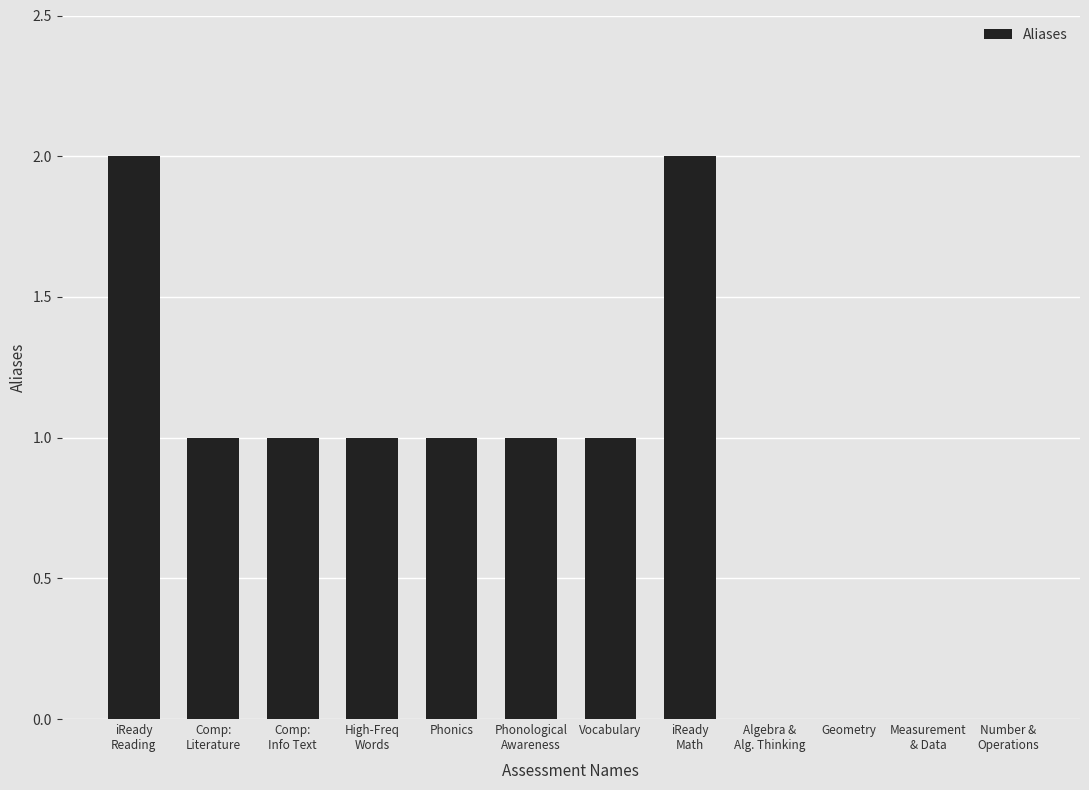

The chart shows a value of 1 at Vocabulary. True or false?

True